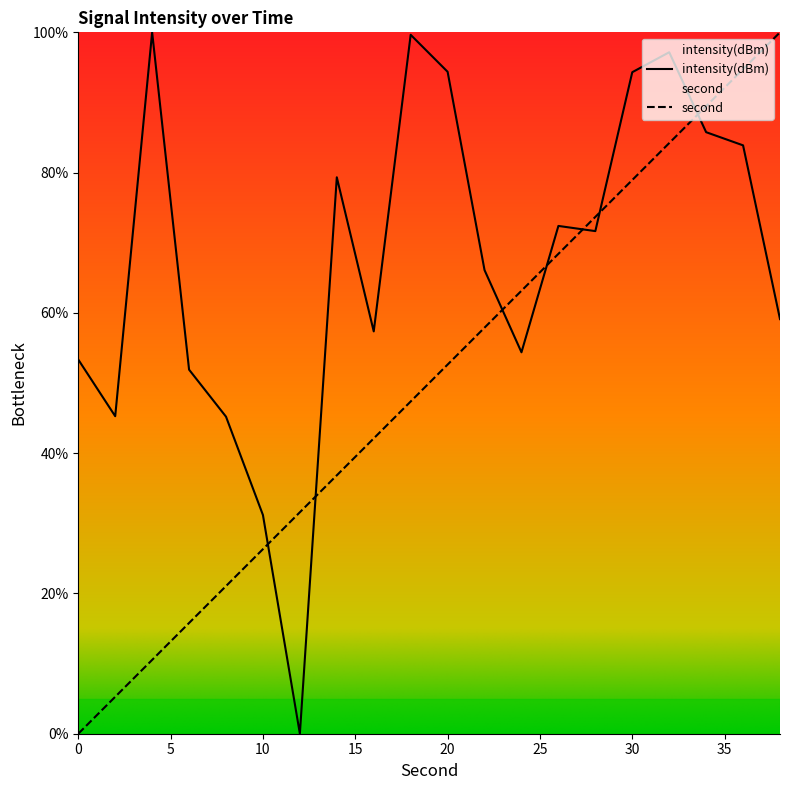

How many positive values does the second series have?

19